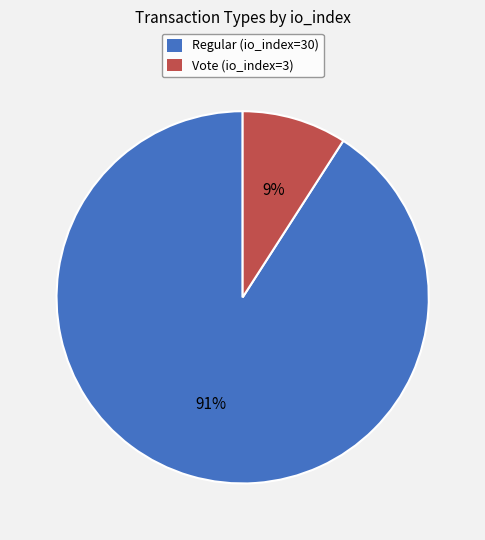

Between Regular (io_index=30) and Vote (io_index=3), which is larger?

Regular (io_index=30)